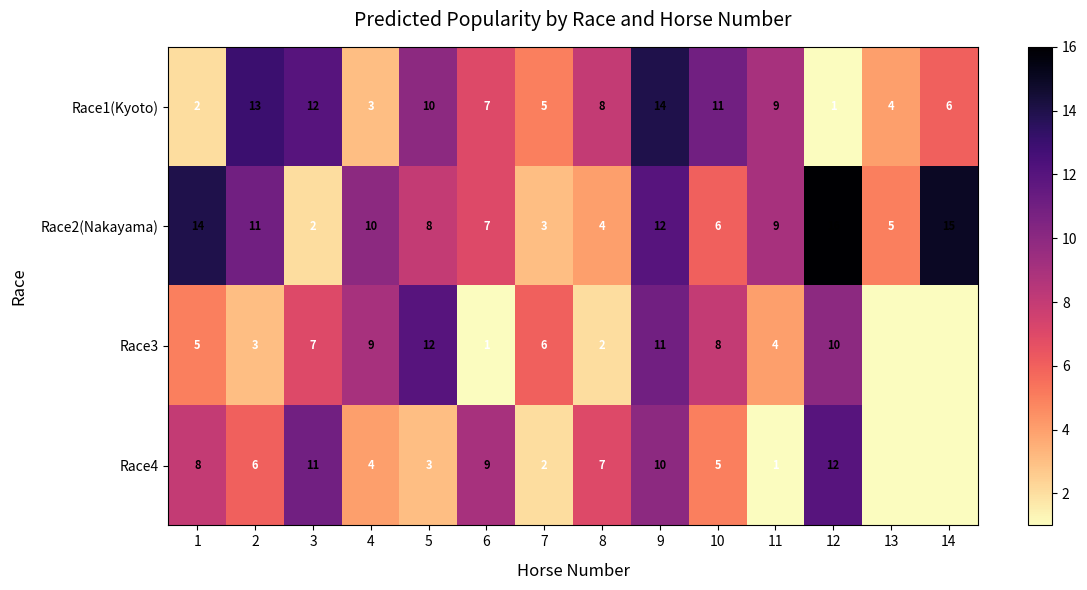

What is the total value across all series at 3?

32